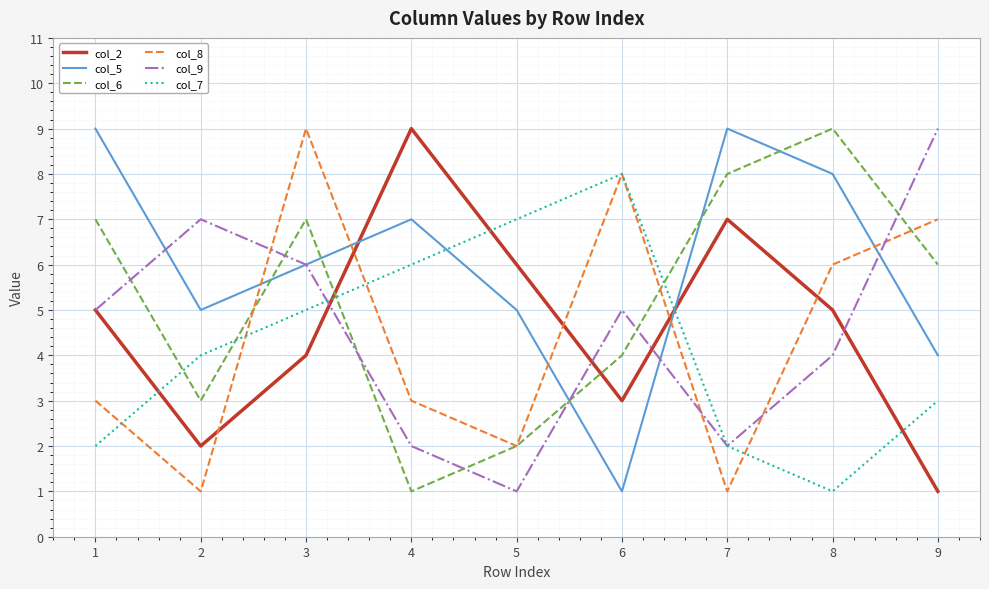

After their last crossing, which series has the higher values: col_8 or col_5?

col_8